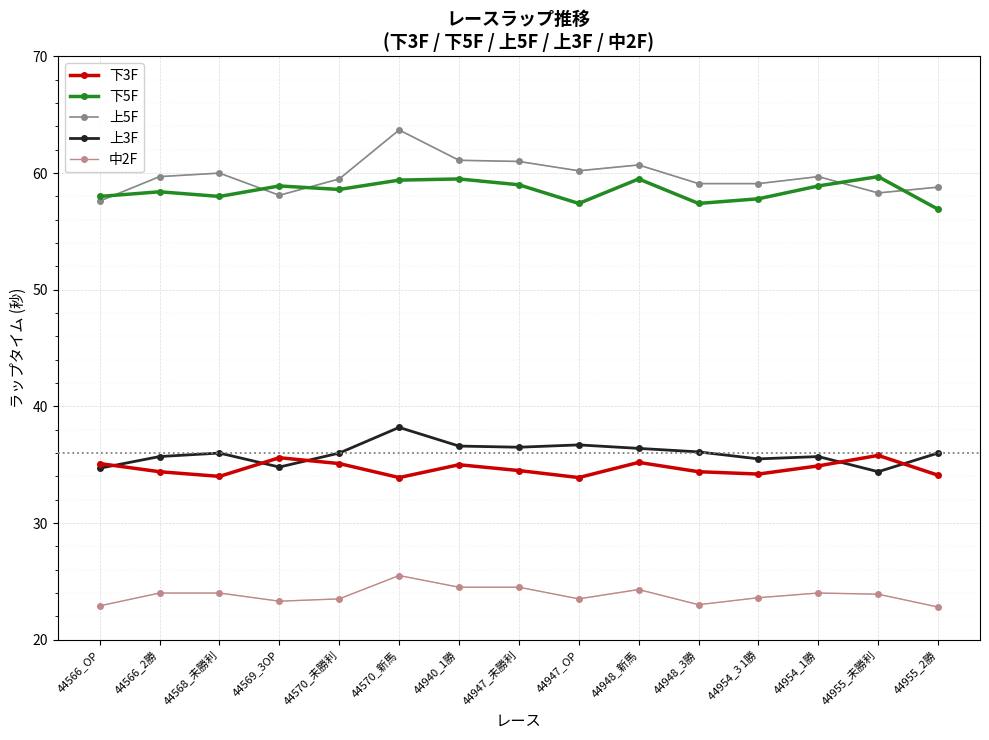

What position from the left is 44948_3勝?

11